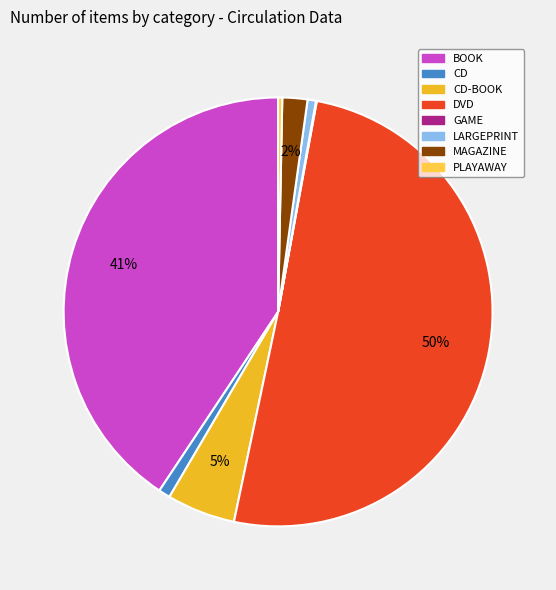

To the nearest percent, what is the average slice percentage?

12%